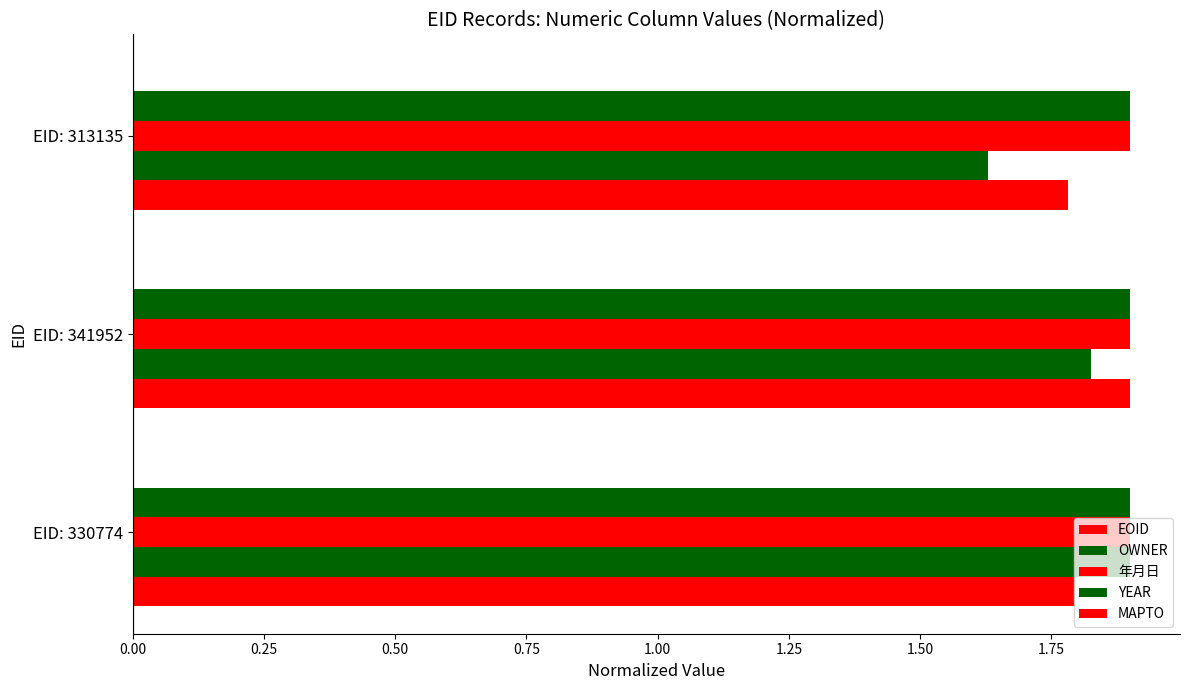

Count the number of categories in the chart.

3